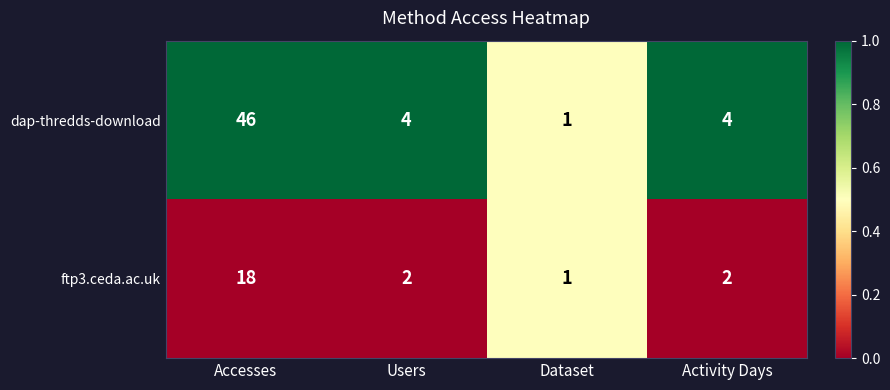

Which series has the largest total across all categories?

dap-thredds-download